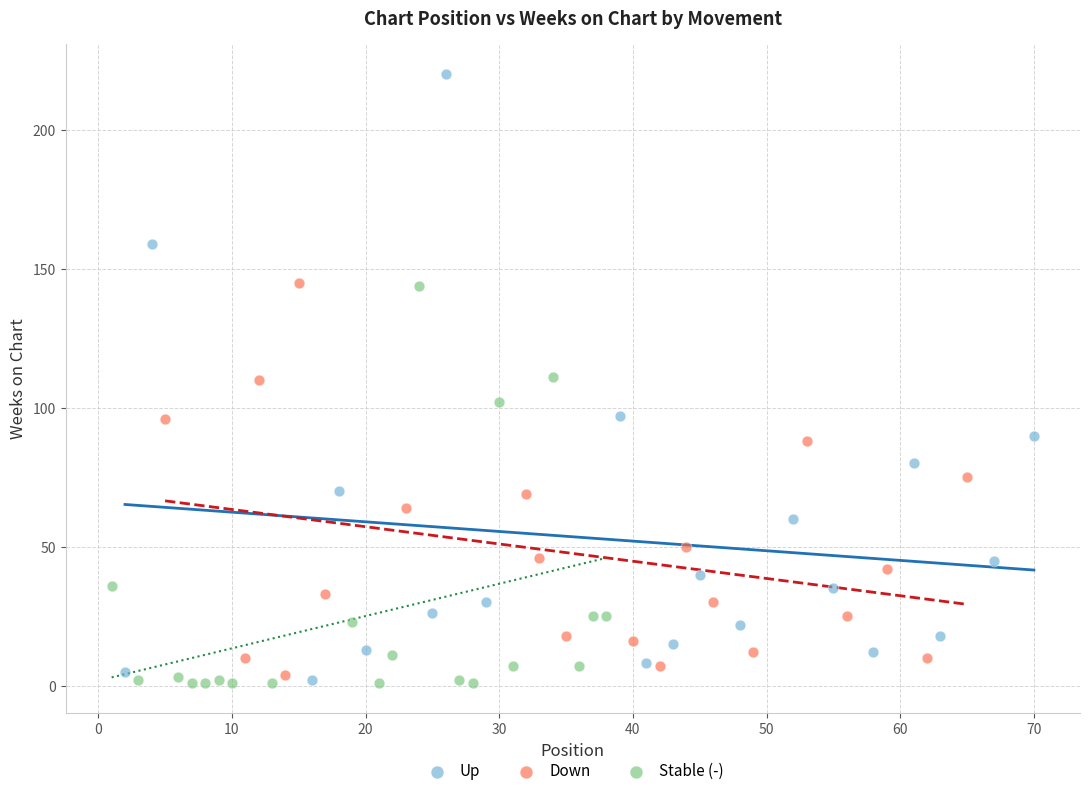

What are all the series names shown in the legend?

Up, Down, Stable (-)